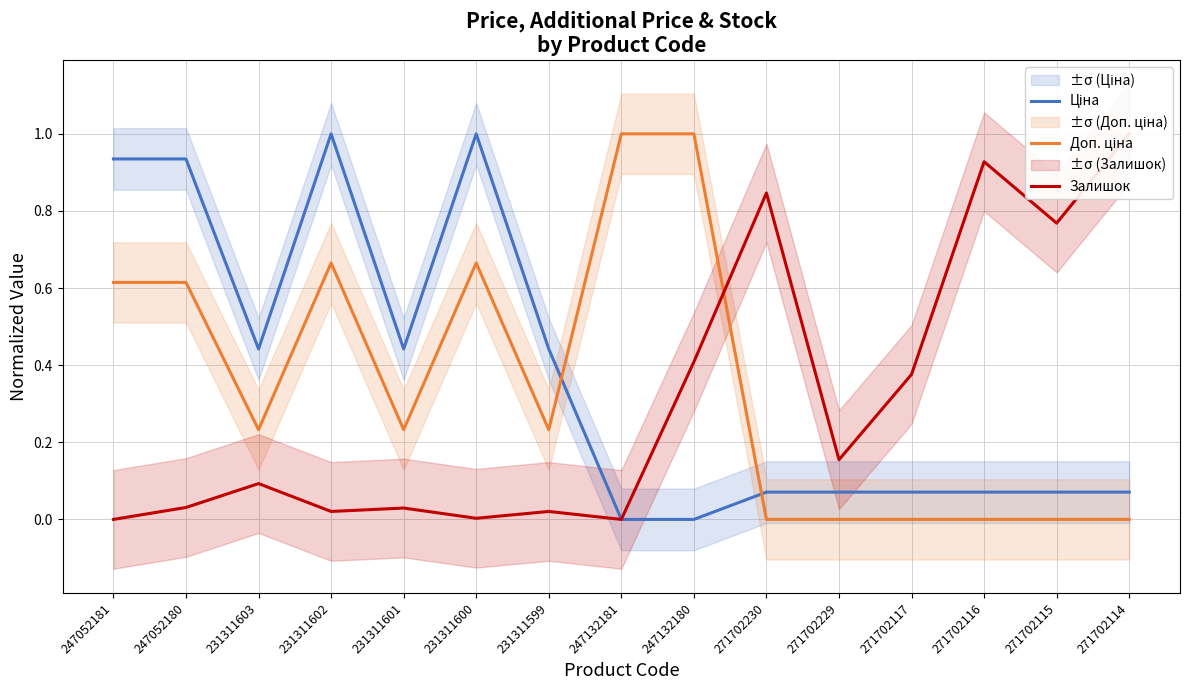

What is the maximum value shown in the chart?

1.0